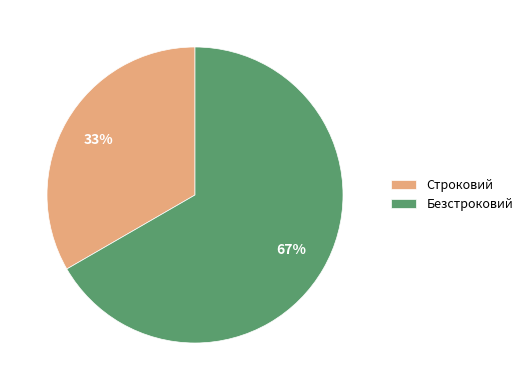

How many slices are in this pie chart?

2